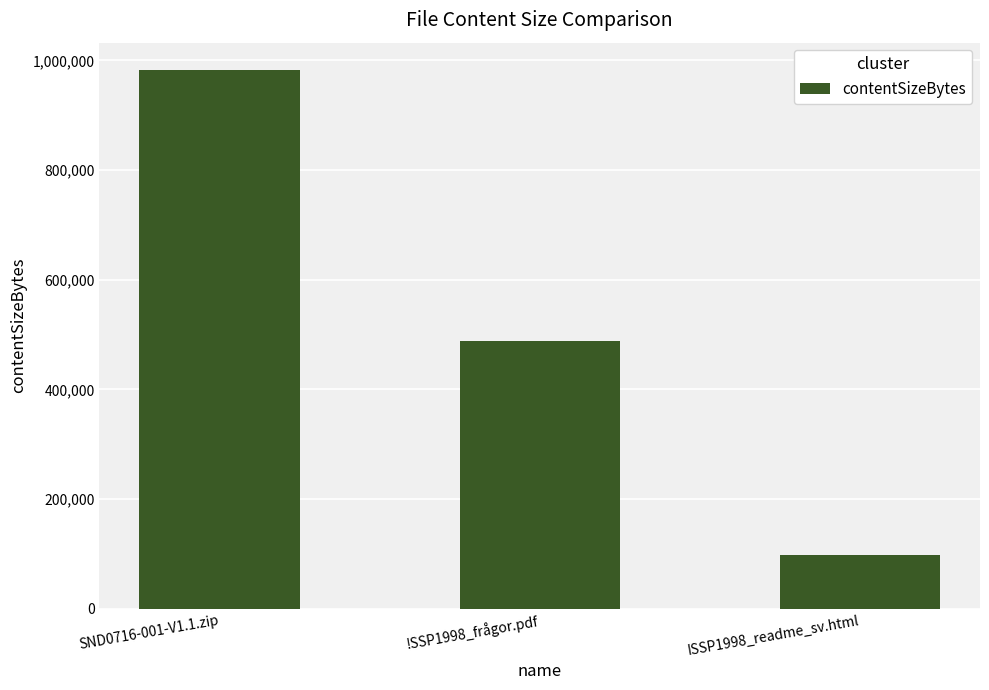

The value at SND0716-001-V1.1.zip is 983203. True or false?

True